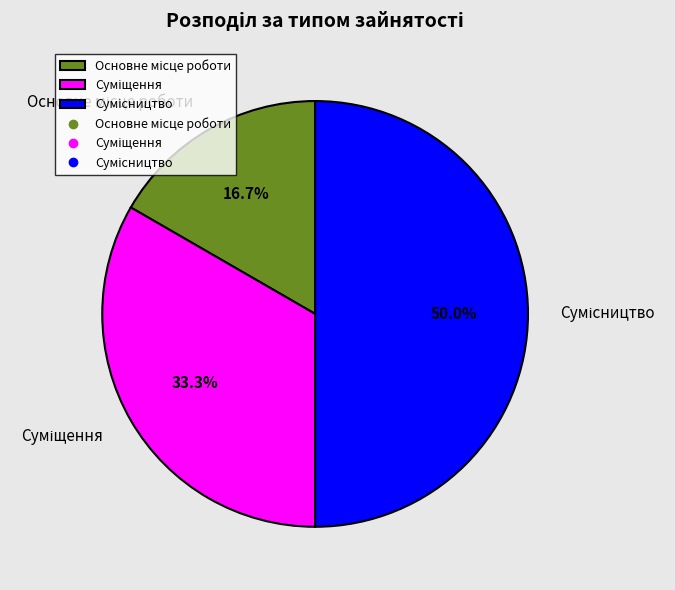

How many segments does this pie chart have?

3